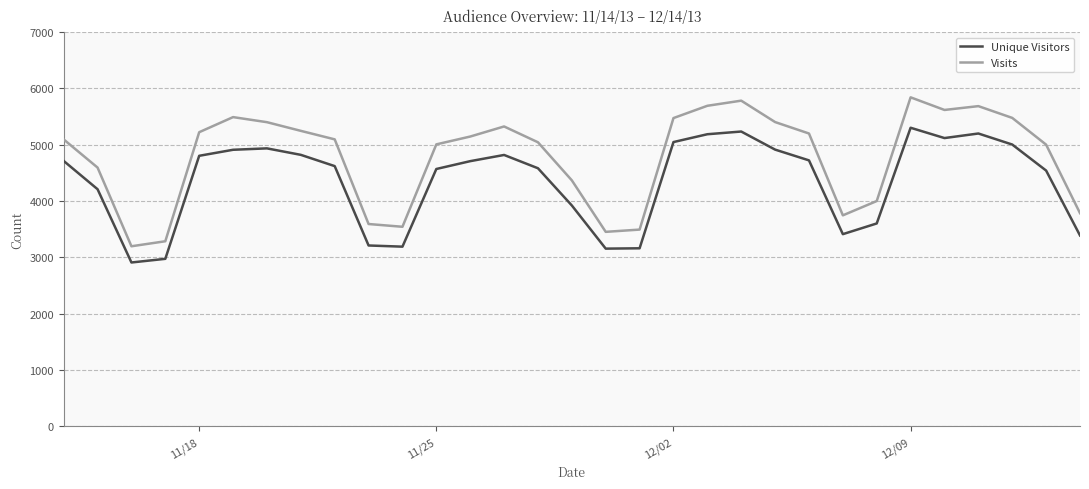

Which series has the largest total across all categories?

Visits